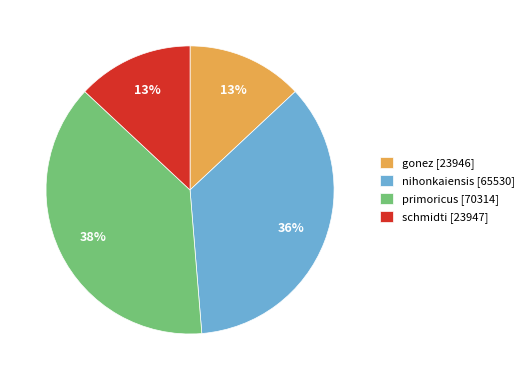

Is primoricus the majority of the pie?

No